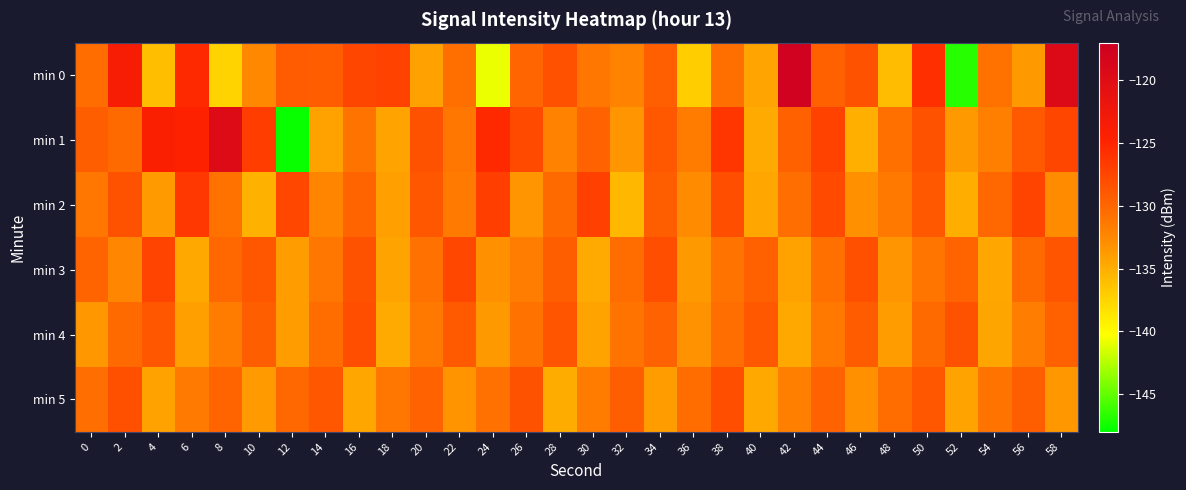

Between 8 and 28, which series saw the biggest shift?

min 1